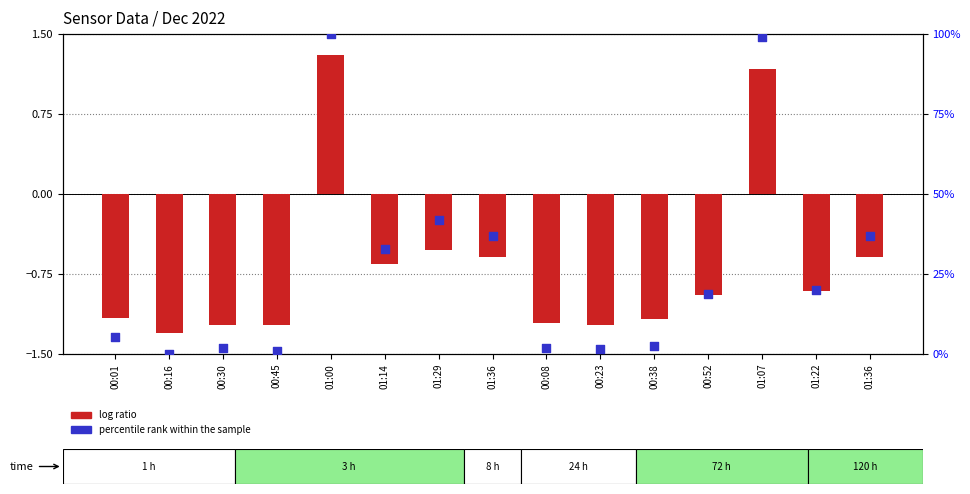

At which category is the sum across all series the highest?

01:00